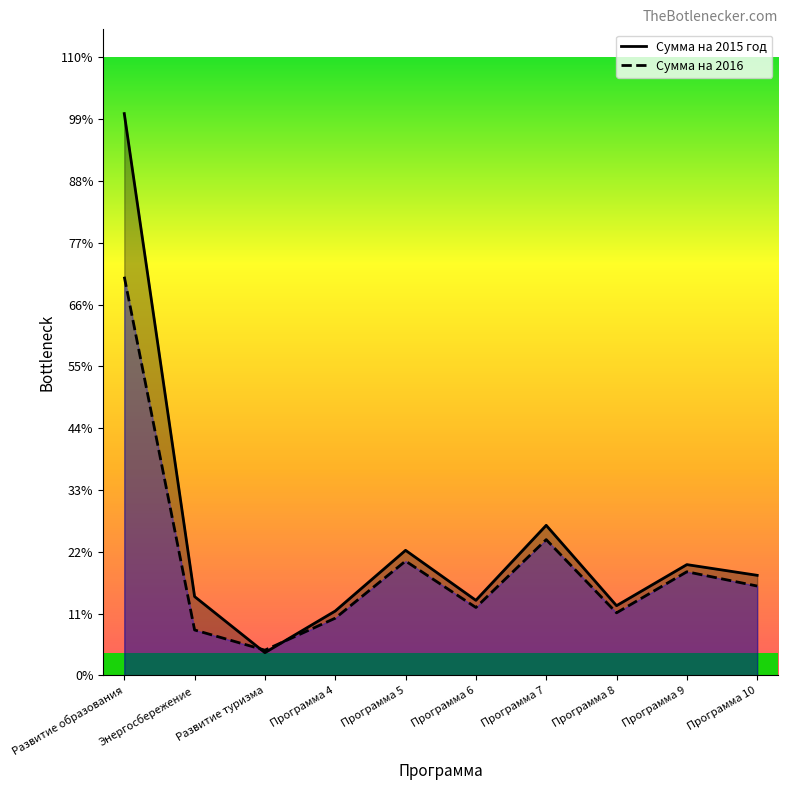

At which category does Сумма на 2015 год reach its first local peak?

Программа 5